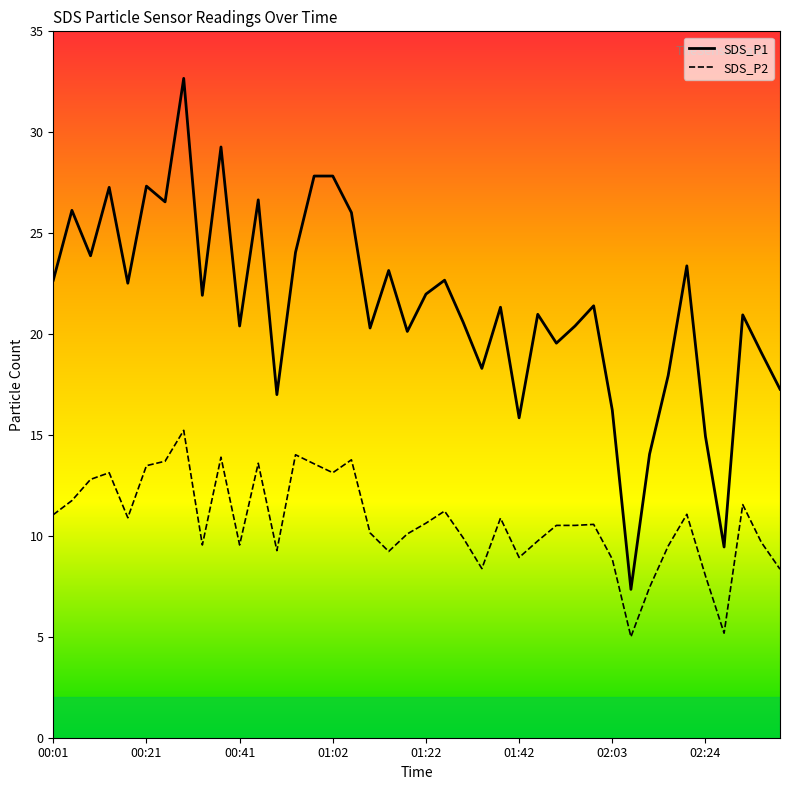

The SDS_P2_line series shows 23.8 at 02:24. True or false?

False